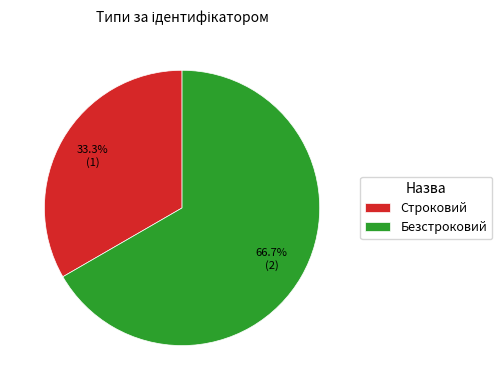

What is the smallest slice in the pie chart?

Строковий